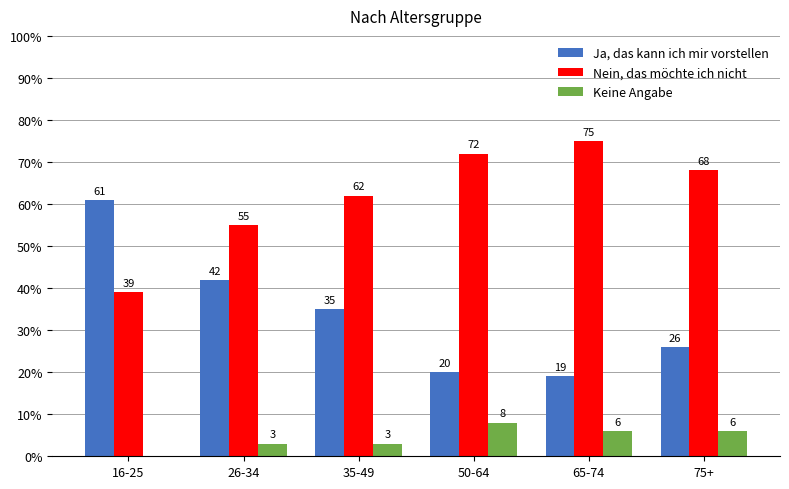

Between 26-34 and 75+, which series saw the biggest shift?

Ja, das kann ich mir vorstellen